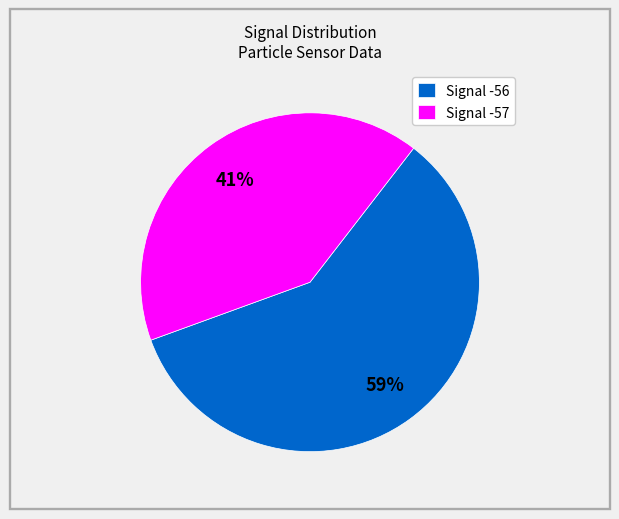

How many segments does this pie chart have?

2